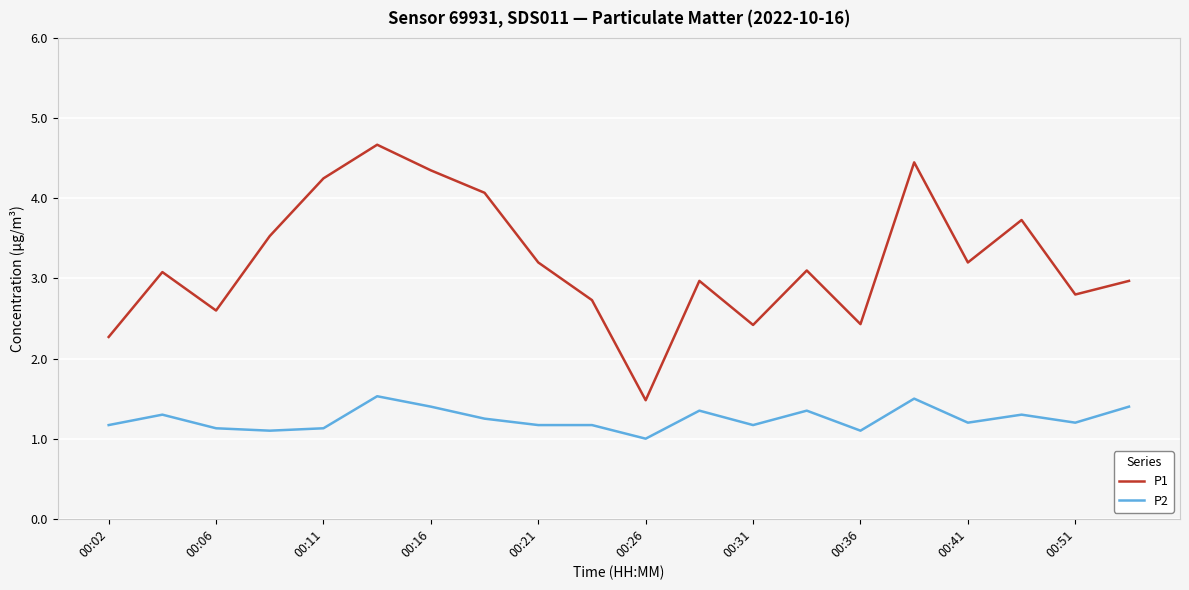

Which series has the widest spread of values?

P1